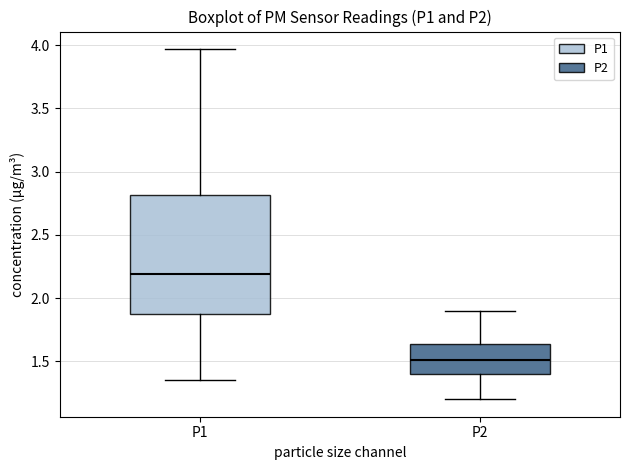

Reading left to right, read every box against the y-axis: the position of its median line, the range the box covers, and the ends of its whiskers. The values are not printed on the chart, so give them approximately, as read against the axis.

P1: median 2.20, box 1.90 to 2.80, whiskers 1.35 to 3.95
P2: median 1.50, box 1.40 to 1.65, whiskers 1.20 to 1.90